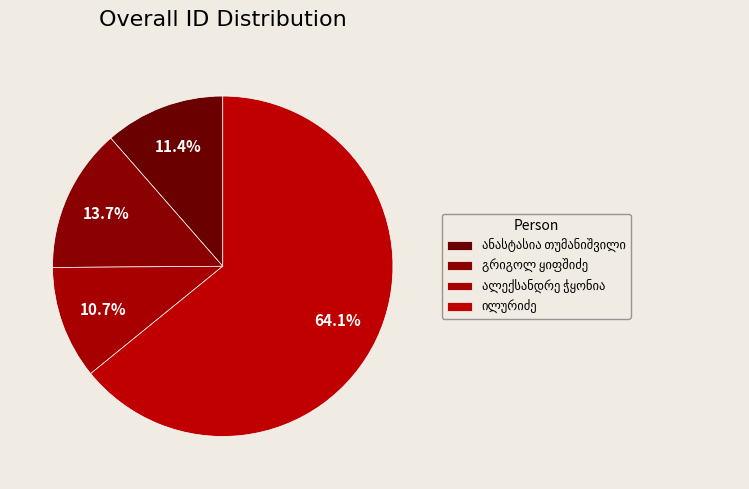

Is it true that ილურიძე is 57% of the pie?

False